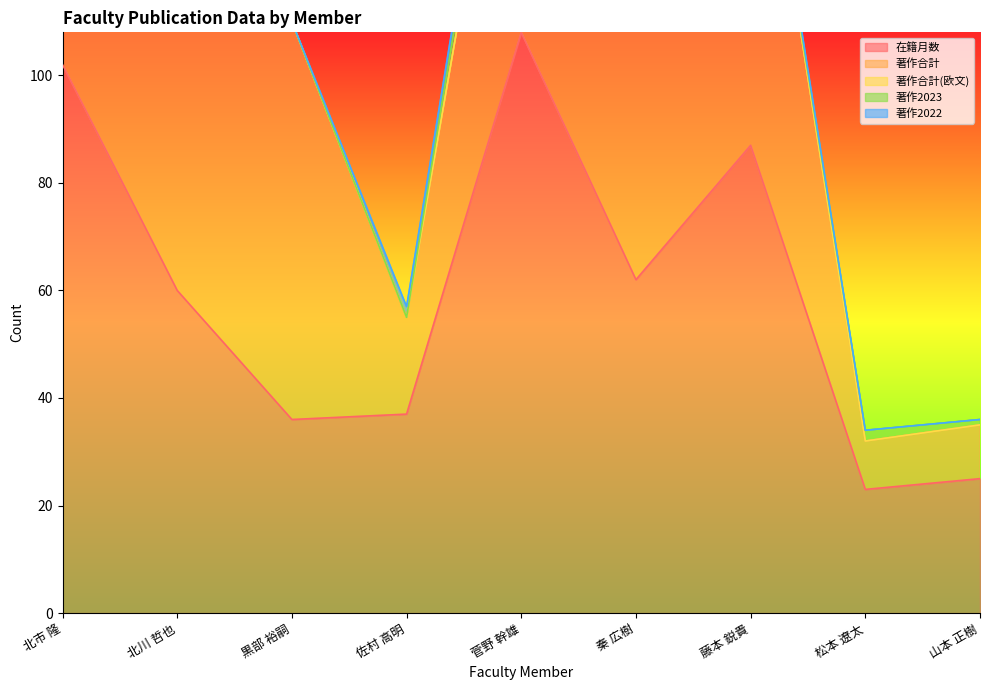

Is it true that 在籍月数 equals 25 at 藤本 鋭貴?

False